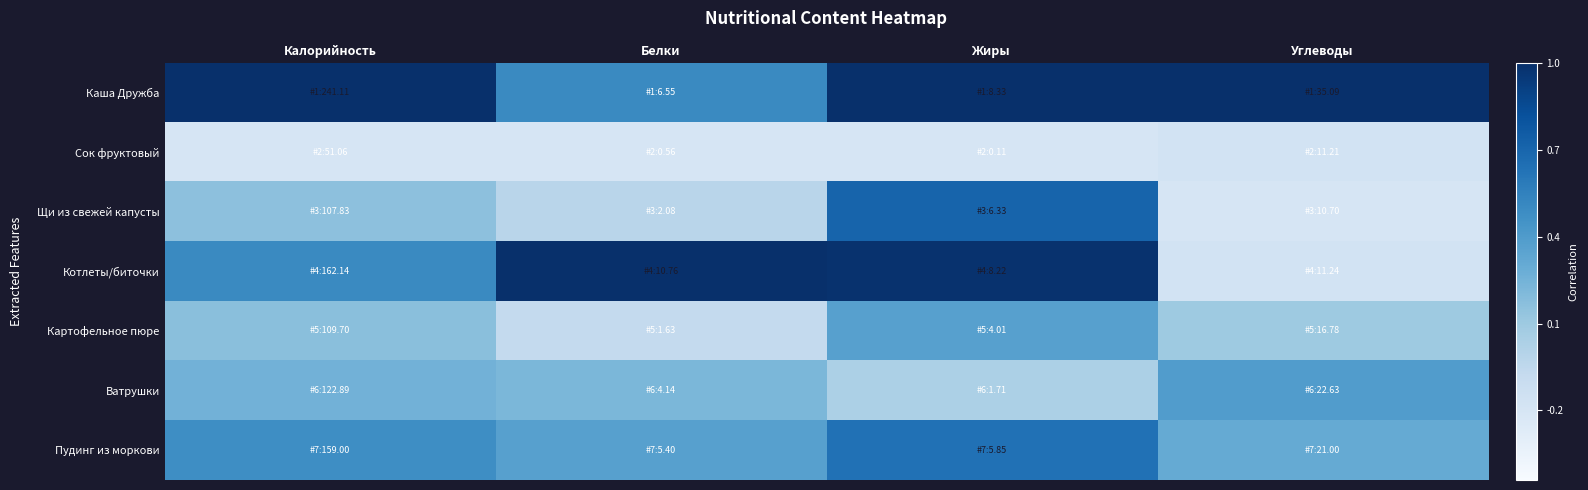

Rank the series at Жиры from lowest to highest value.

Сок фруктовый, Ватрушки, Картофельное пюре, Пудинг из моркови, Щи из свежей капусты, Котлеты/биточки, Каша Дружба